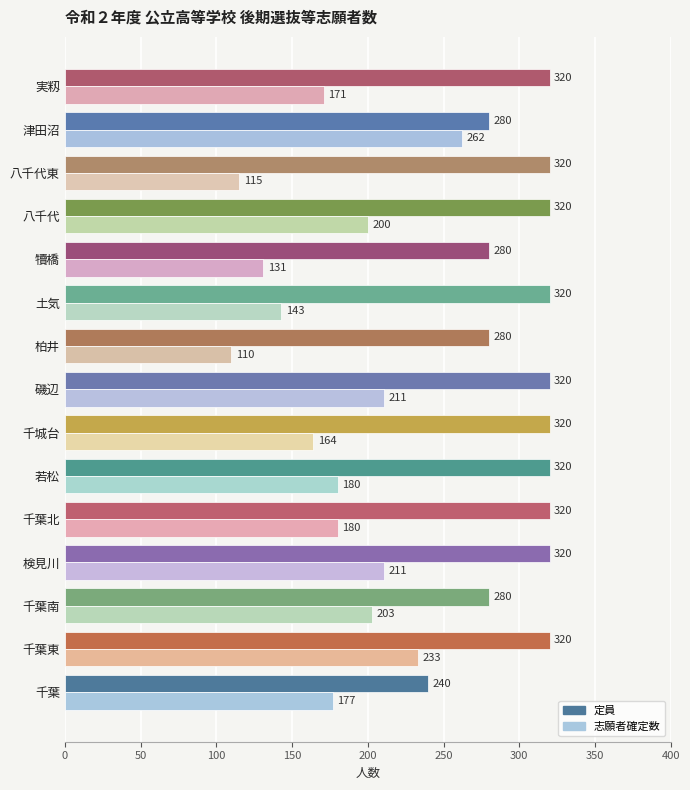

Which series has the largest range (max minus min)?

志願者確定数